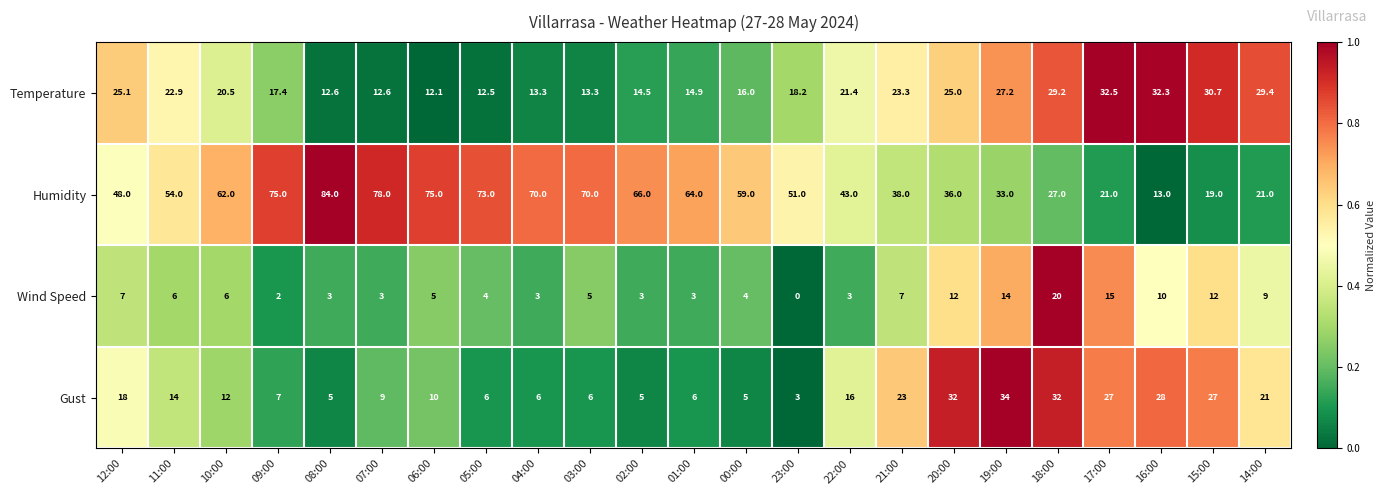

The value of Humidity at 23:00 is 30.3. True or false?

False